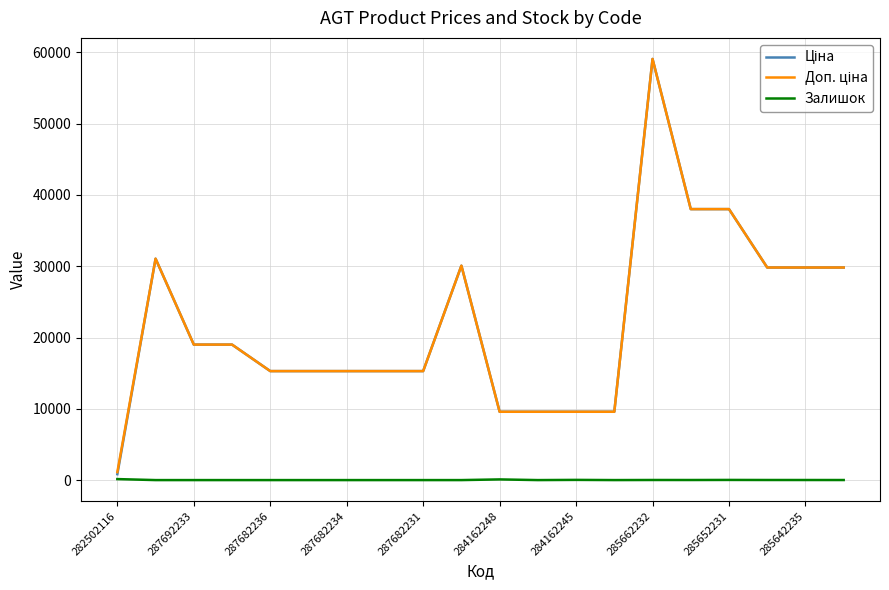

Does the chart display data point markers on the line(s)?

No